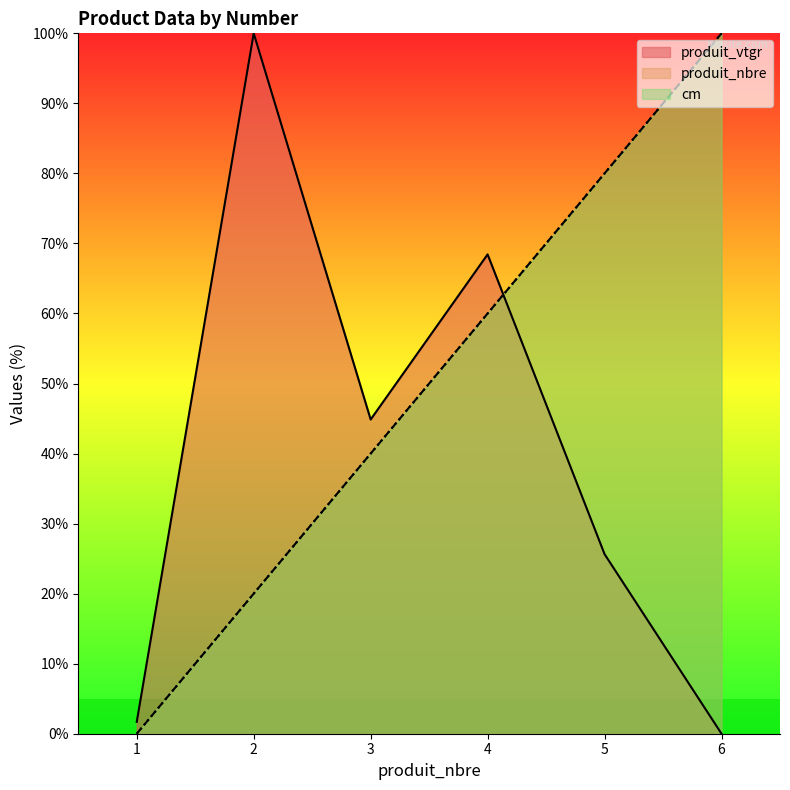

How many intersections are there between produit_vtgr and cm?

1